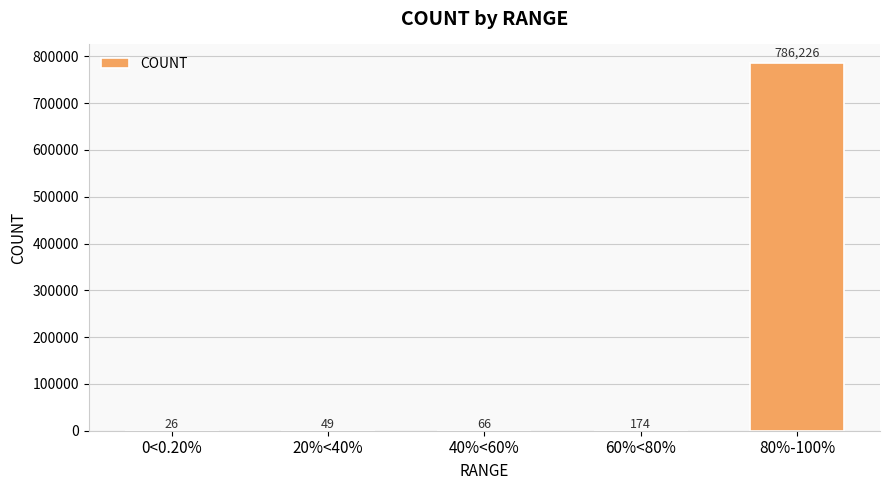

What is the ratio of the value at 20%<40% to the value at 0<0.20%?

1.9